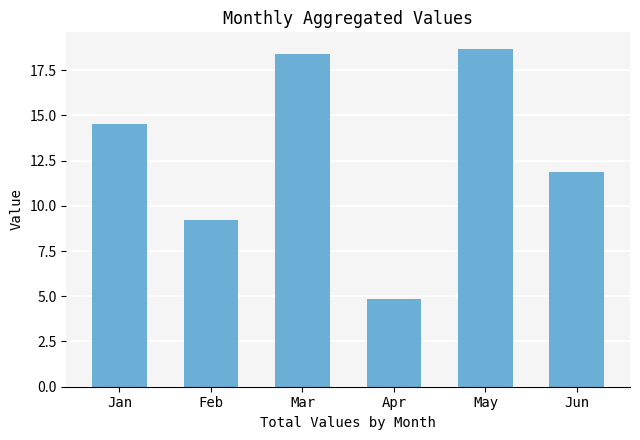

Reading left to right, list all the values displayed in this chart.

Jan=14.5	Feb=9.2	Mar=18.4	Apr=4.9	May=18.7	Jun=11.9